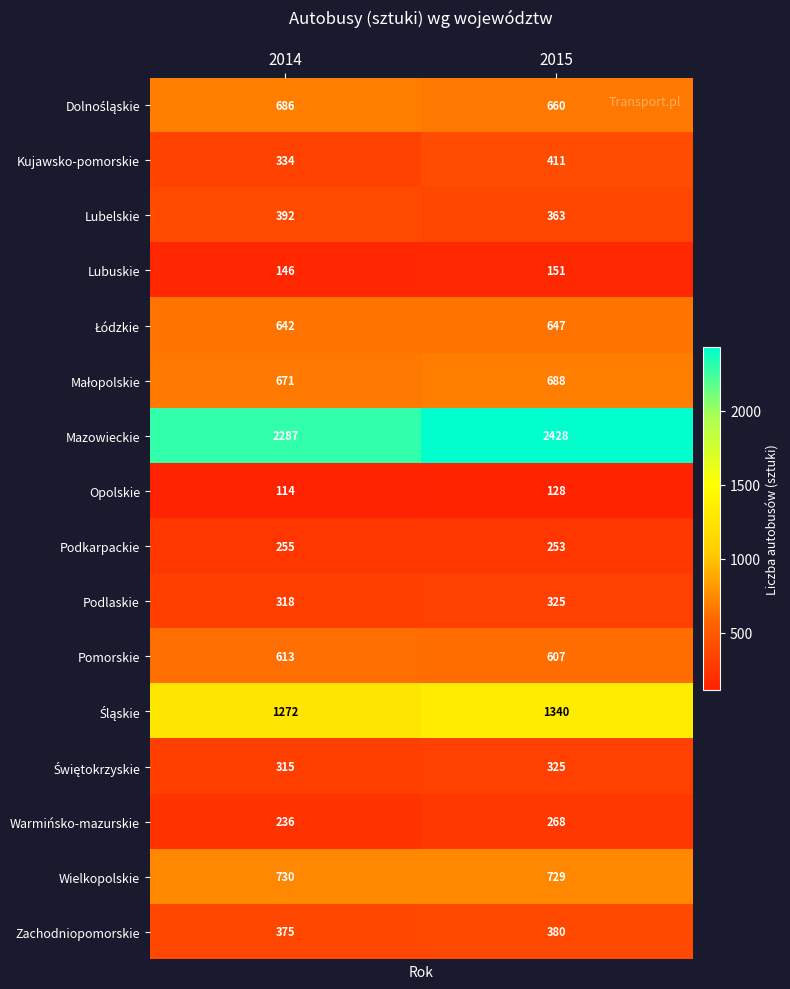

What is the total value across all series at 2015?

9703